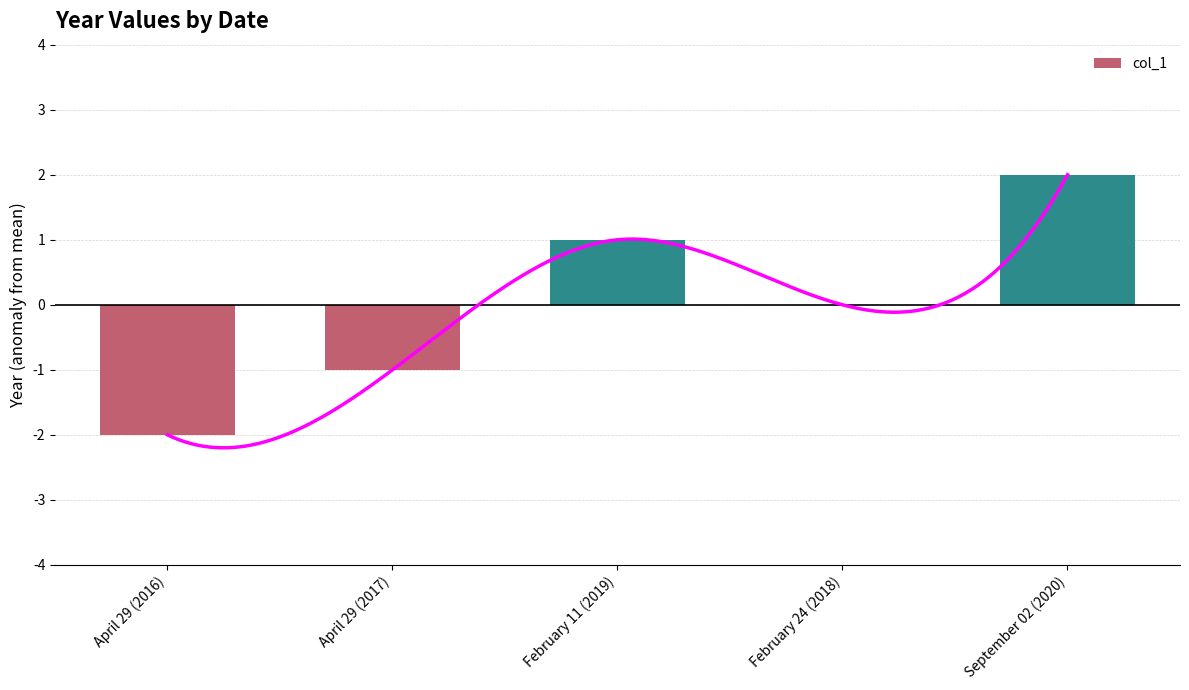

At which label does the data first exceed 0?

February 11 (2019)